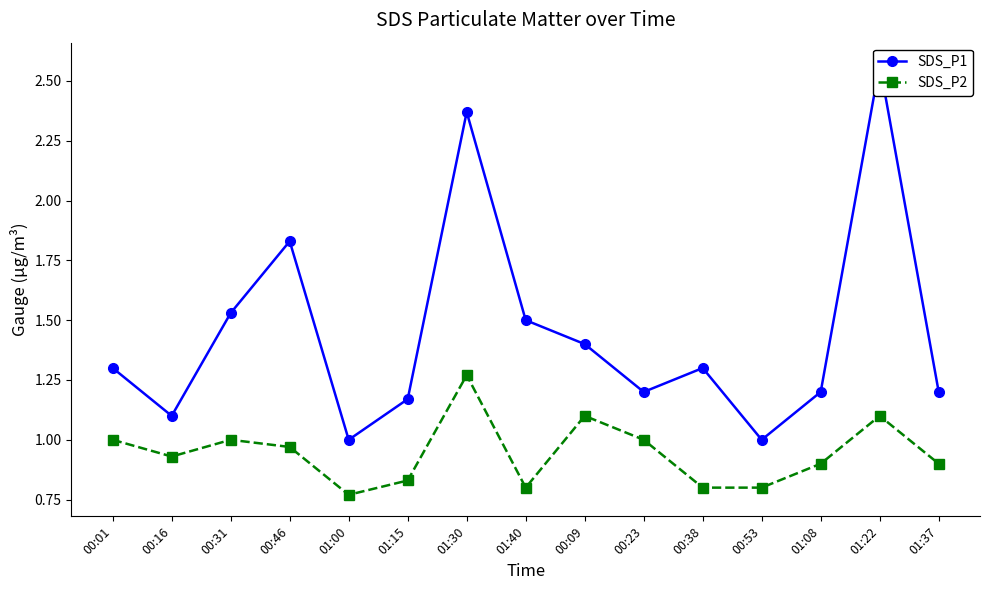

What is the value of the SDS_P2 point at the 4th from the left?

1.0